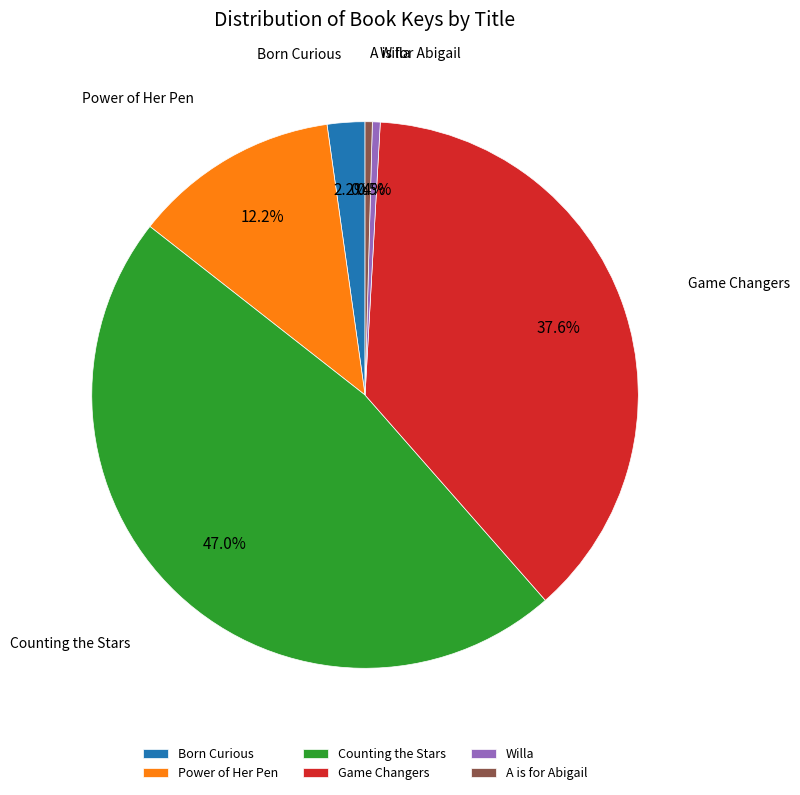

Is there any slice that represents more than half of the pie?

No